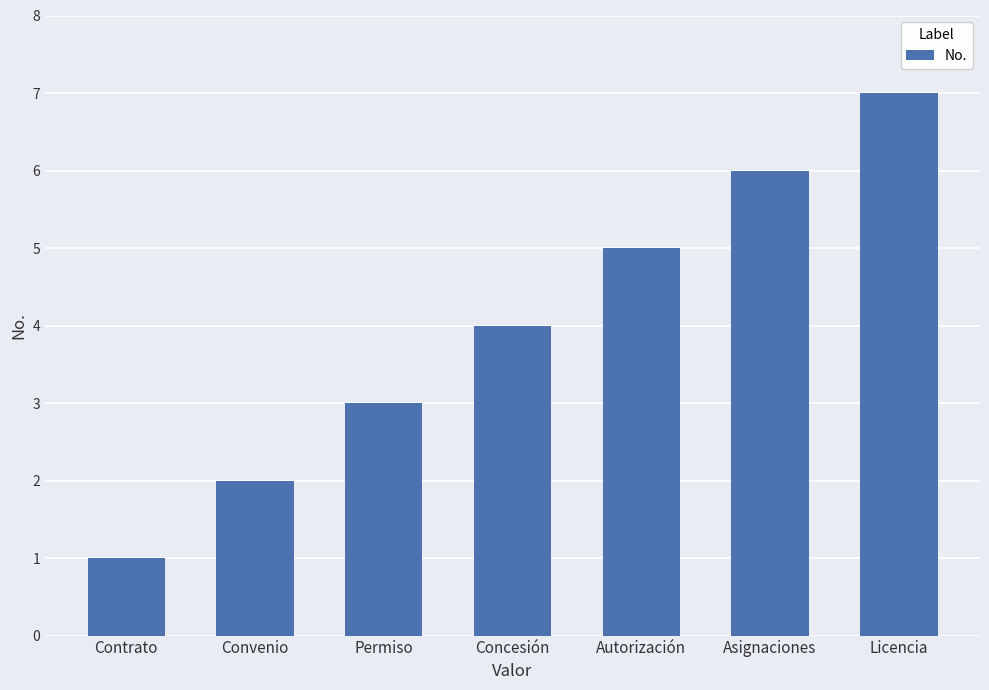

How many bars are there in total?

7